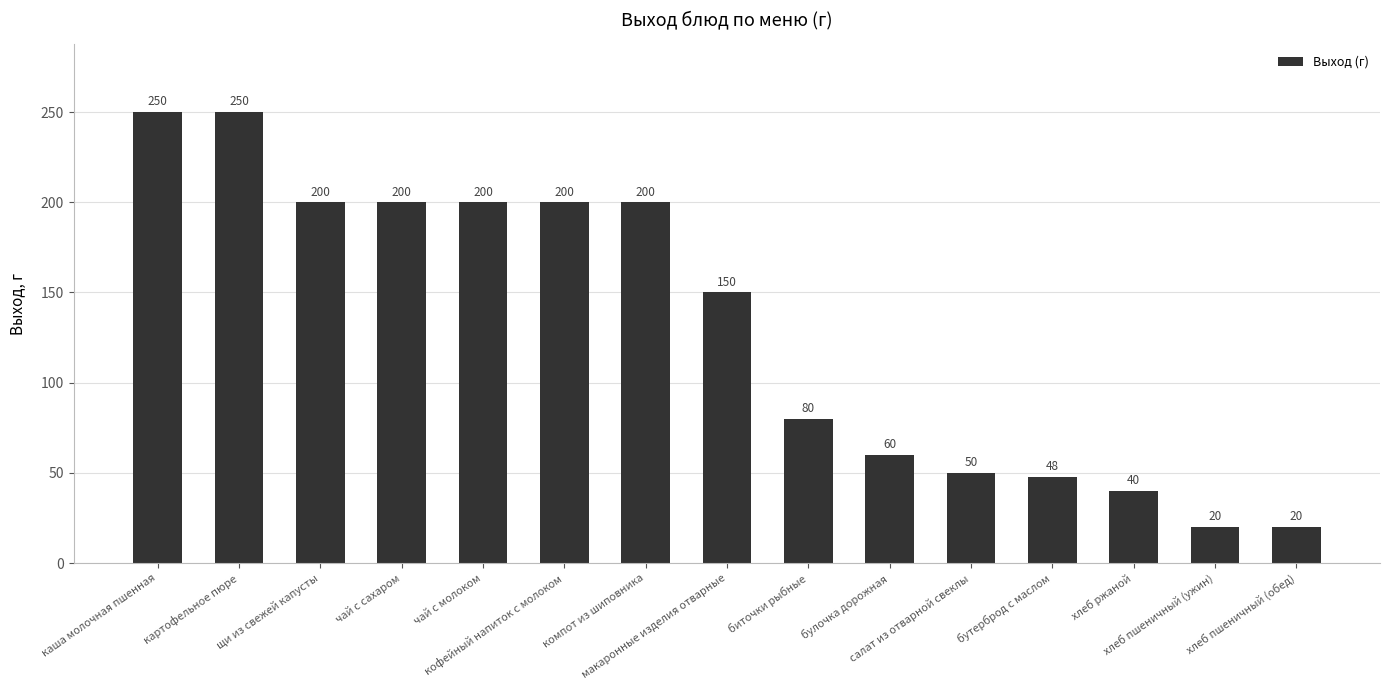

The value at биточки рыбные is 42. True or false?

False